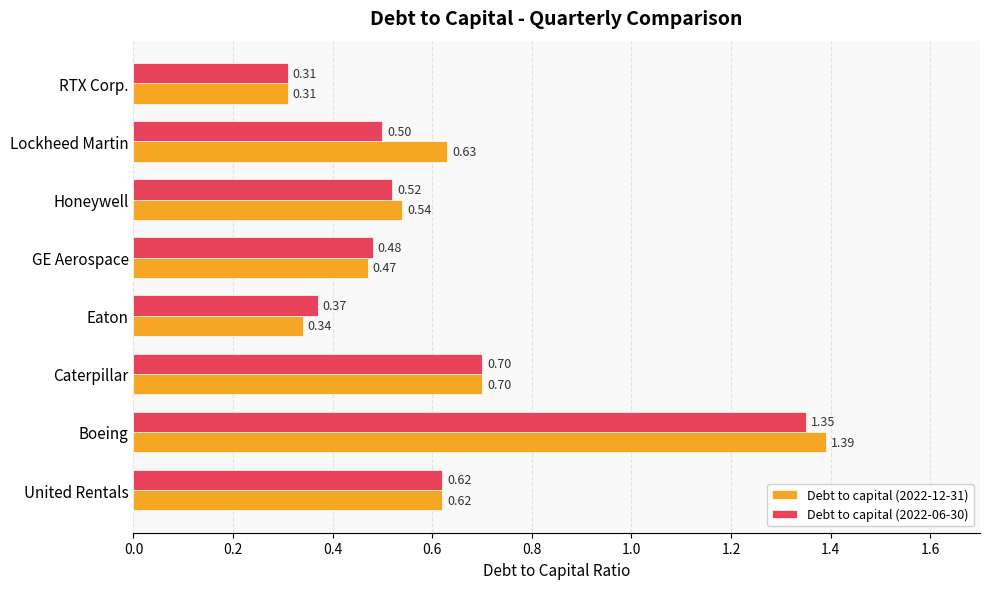

Which series has the widest spread of values?

Debt to capital (2022-12-31)